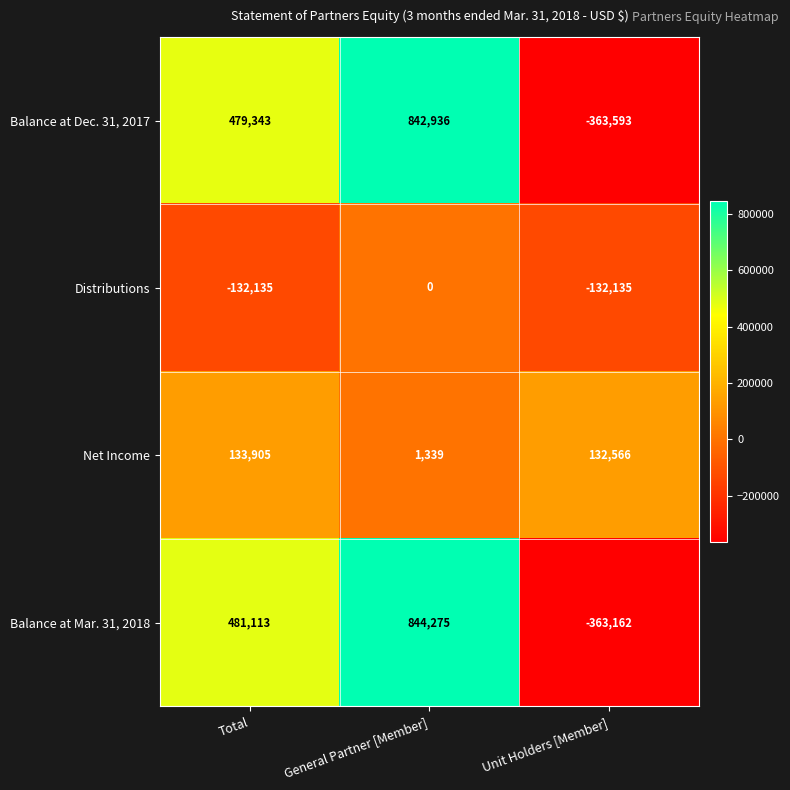

At which category does the chart reach its minimum across all series?

Unit Holders [Member]